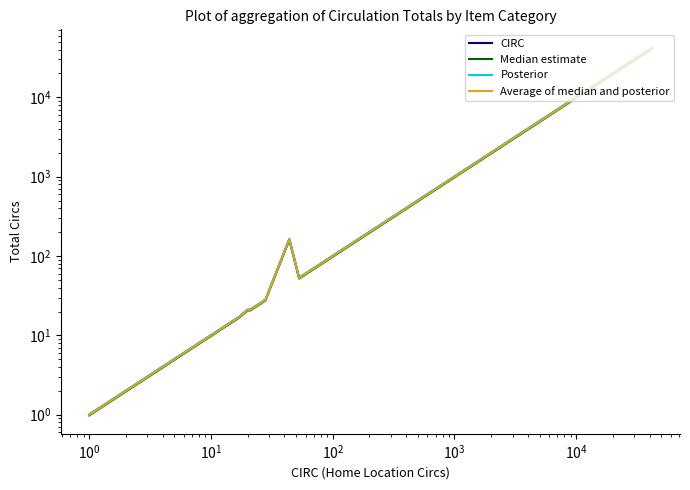

At how many categories does at least one series exceed 28284?

1